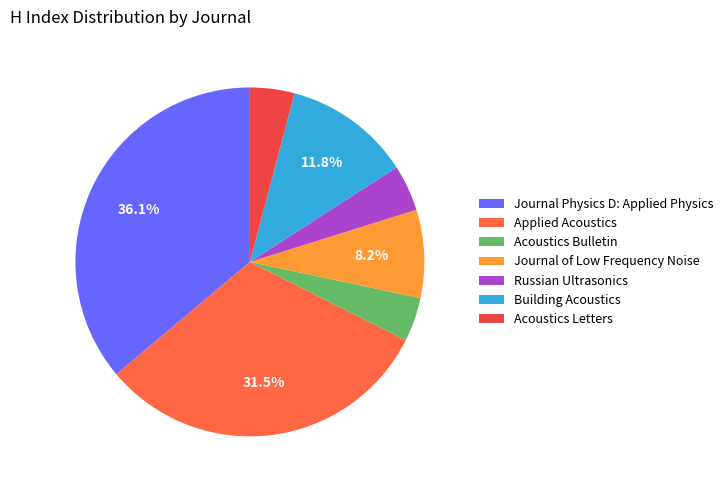

To the nearest percent, what is the difference between the Journal of Low Frequency Noise and Applied Acoustics slice percentages?

23%